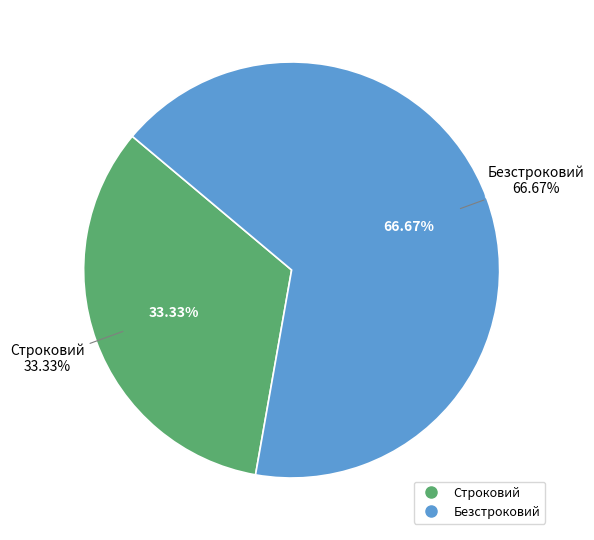

Between Безстроковий and Строковий, which is larger?

Безстроковий